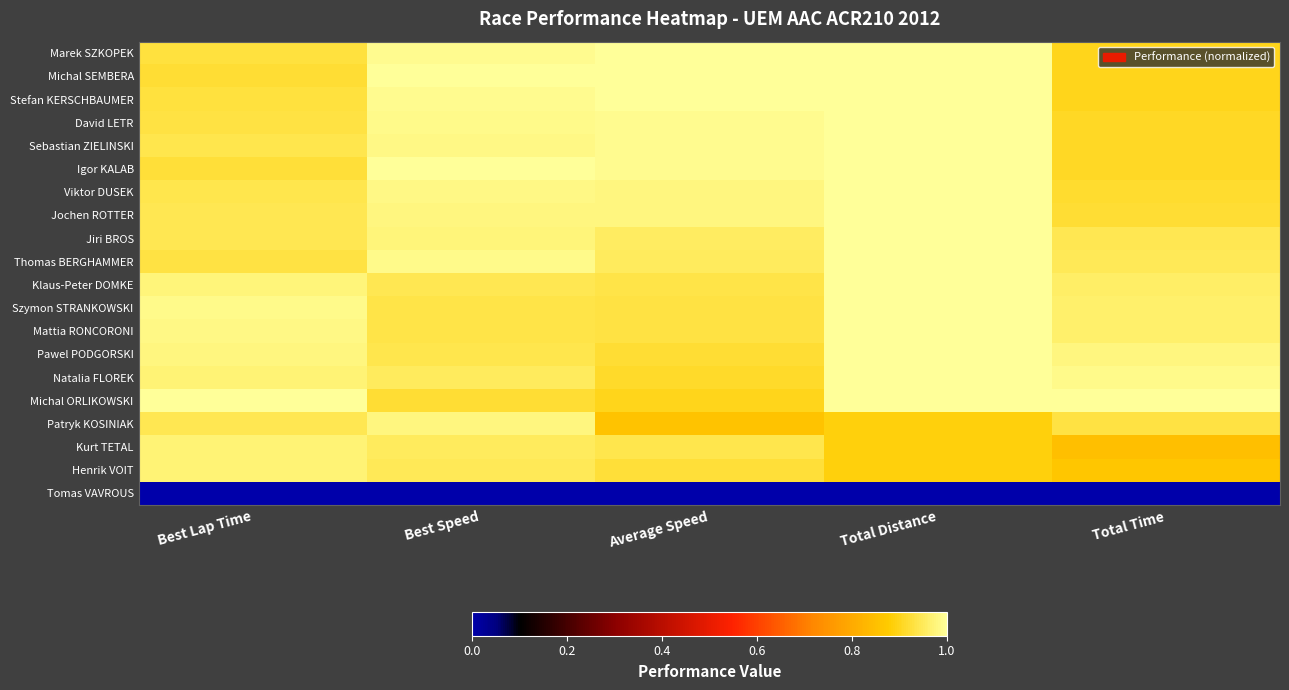

Reading right to left, transcribe all the data shown in this chart.

Marek SZKOPEK: Total Time=0.9	Total Distance=1.0	Average Speed=1.0	Best Speed=1.0	Best Lap Time=0.9
Michal SEMBERA: Total Time=0.9	Total Distance=1.0	Average Speed=1.0	Best Speed=1.0	Best Lap Time=0.9
Stefan KERSCHBAUMER: Total Time=0.9	Total Distance=1.0	Average Speed=1.0	Best Speed=1.0	Best Lap Time=0.9
David LETR: Total Time=0.9	Total Distance=1.0	Average Speed=1.0	Best Speed=1.0	Best Lap Time=0.9
Sebastian ZIELINSKI: Total Time=0.9	Total Distance=1.0	Average Speed=1.0	Best Speed=1.0	Best Lap Time=0.9
Igor KALAB: Total Time=0.9	Total Distance=1.0	Average Speed=1.0	Best Speed=1.0	Best Lap Time=0.9
Viktor DUSEK: Total Time=0.9	Total Distance=1.0	Average Speed=1.0	Best Speed=1.0	Best Lap Time=0.9
Jochen ROTTER: Total Time=0.9	Total Distance=1.0	Average Speed=1.0	Best Speed=1.0	Best Lap Time=0.9
Jiri BROS: Total Time=0.9	Total Distance=1.0	Average Speed=1.0	Best Speed=1.0	Best Lap Time=0.9
Thomas BERGHAMMER: Total Time=0.9	Total Distance=1.0	Average Speed=0.9	Best Speed=1.0	Best Lap Time=0.9
Klaus-Peter DOMKE: Total Time=1.0	Total Distance=1.0	Average Speed=0.9	Best Speed=0.9	Best Lap Time=1.0
Szymon STRANKOWSKI: Total Time=1.0	Total Distance=1.0	Average Speed=0.9	Best Speed=0.9	Best Lap Time=1.0
Mattia RONCORONI: Total Time=1.0	Total Distance=1.0	Average Speed=0.9	Best Speed=0.9	Best Lap Time=1.0
Pawel PODGORSKI: Total Time=1.0	Total Distance=1.0	Average Speed=0.9	Best Speed=0.9	Best Lap Time=1.0
Natalia FLOREK: Total Time=1.0	Total Distance=1.0	Average Speed=0.9	Best Speed=0.9	Best Lap Time=1.0
Michal ORLIKOWSKI: Total Time=1.0	Total Distance=1.0	Average Speed=0.9	Best Speed=0.9	Best Lap Time=1.0
Patryk KOSINIAK: Total Time=0.9	Total Distance=0.9	Average Speed=0.9	Best Speed=1.0	Best Lap Time=0.9
Kurt TETAL: Total Time=0.9	Total Distance=0.9	Average Speed=0.9	Best Speed=0.9	Best Lap Time=1.0
Henrik VOIT: Total Time=0.9	Total Distance=0.9	Average Speed=0.9	Best Speed=0.9	Best Lap Time=1.0
Tomas VAVROUS: Total Time=0.0	Total Distance=0.0	Average Speed=0.0	Best Speed=0.0	Best Lap Time=0.0